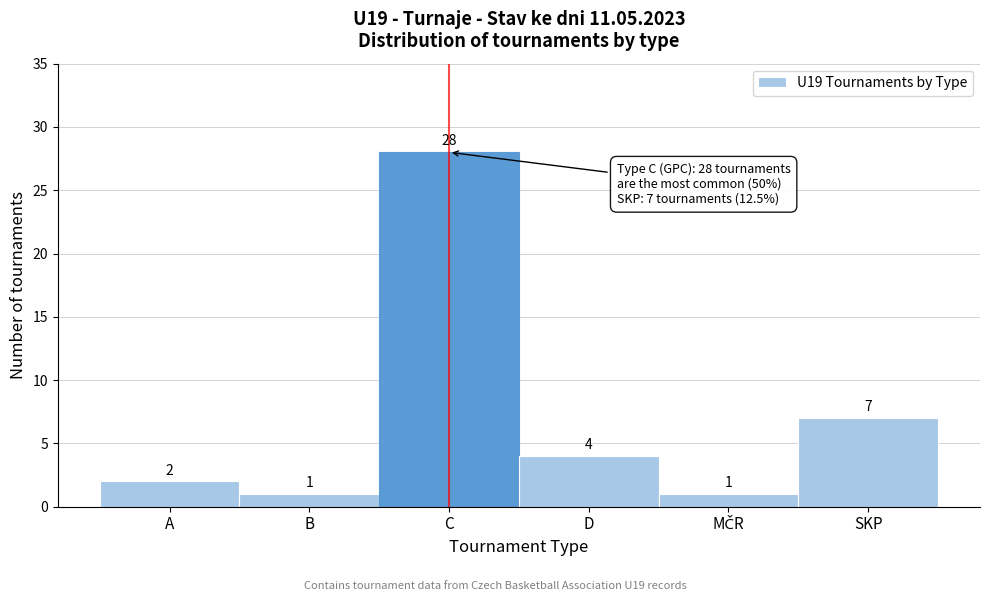

Reading left to right, list all the values displayed in this chart.

2	1	28	4	1	7